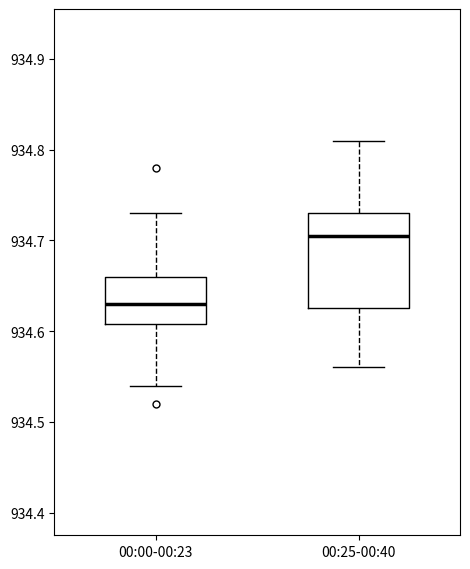

Which box's median line is the highest?

00:25-00:40